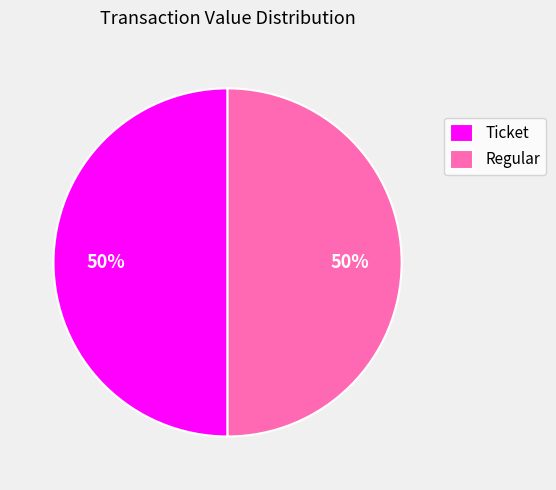

The Regular slice represents 50% of the pie. True or false?

True